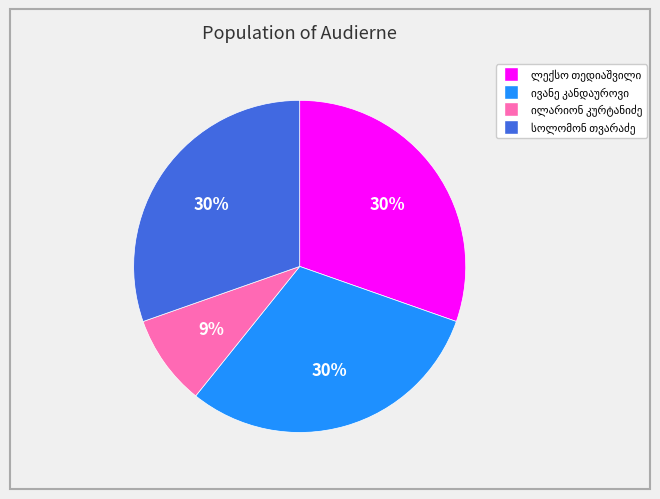

Is there a majority slice in this chart?

No